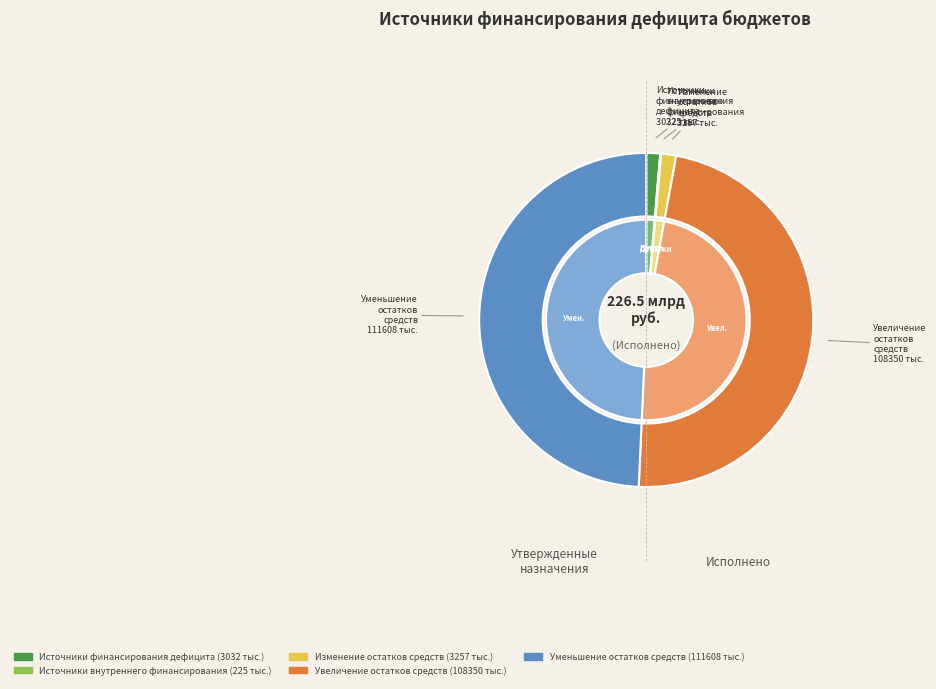

Is the sum of увеличение остатков средств, всего and уменьшение остатков средств, всего greater than half?

Yes